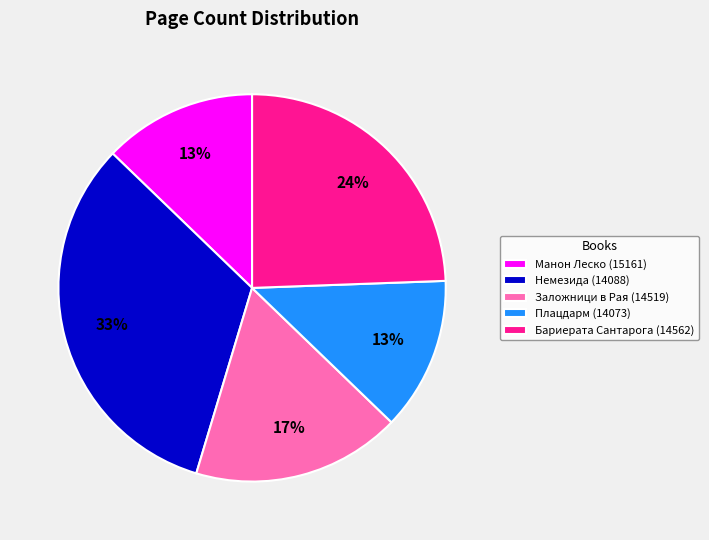

To the nearest percent, what portion does Манон Леско (15161) represent?

13%